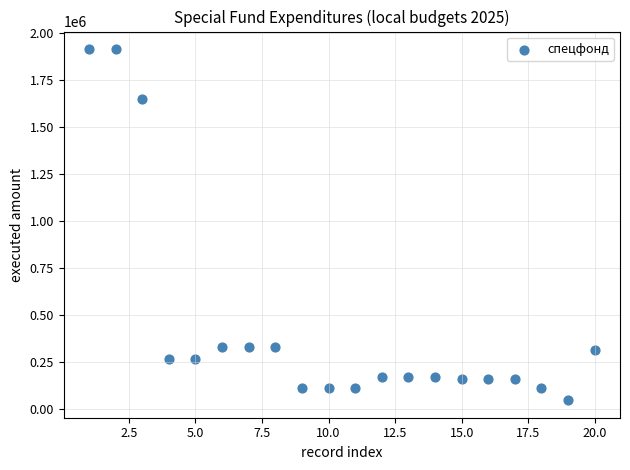

What is the range of Y values (max minus min)?

1864573.5